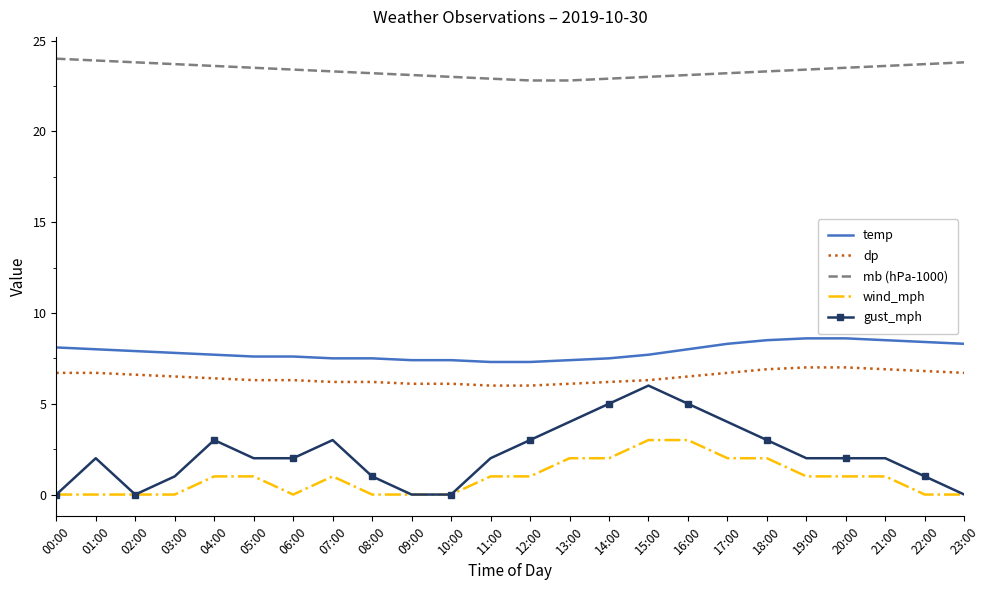

Read the gust_mph value at 06:00.

2.0